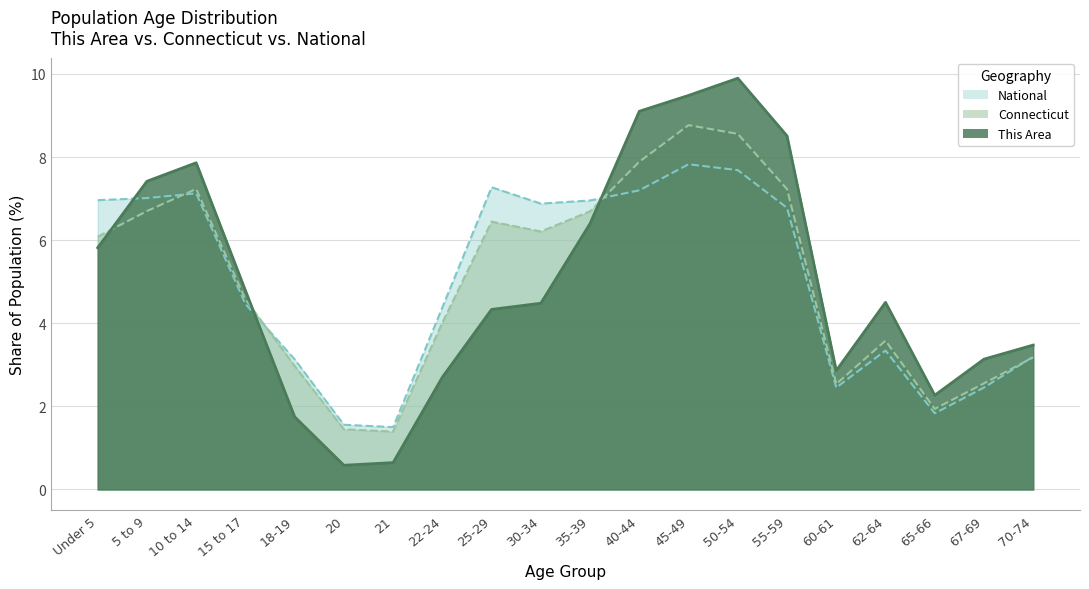

At which category is the sum across all series the highest?

50-54